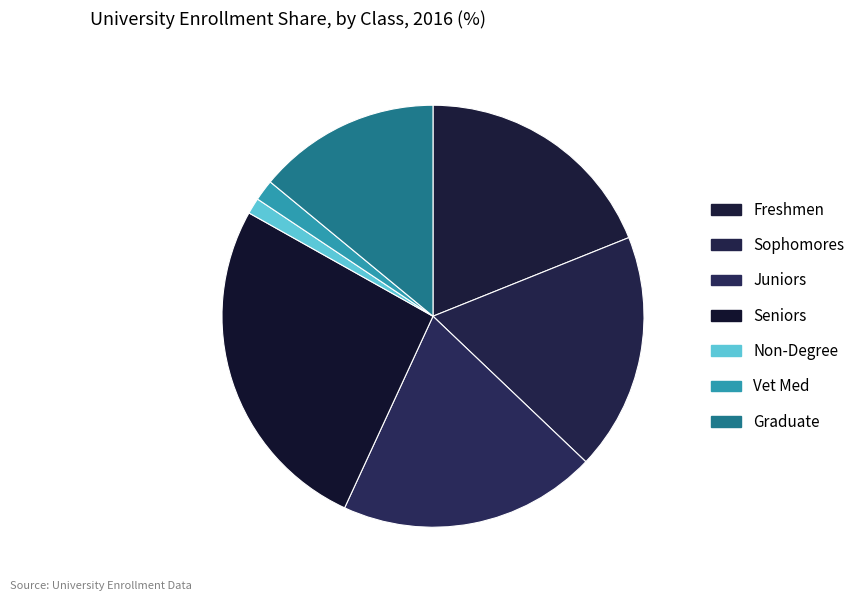

Does Vet Med account for over 50% of the chart?

No